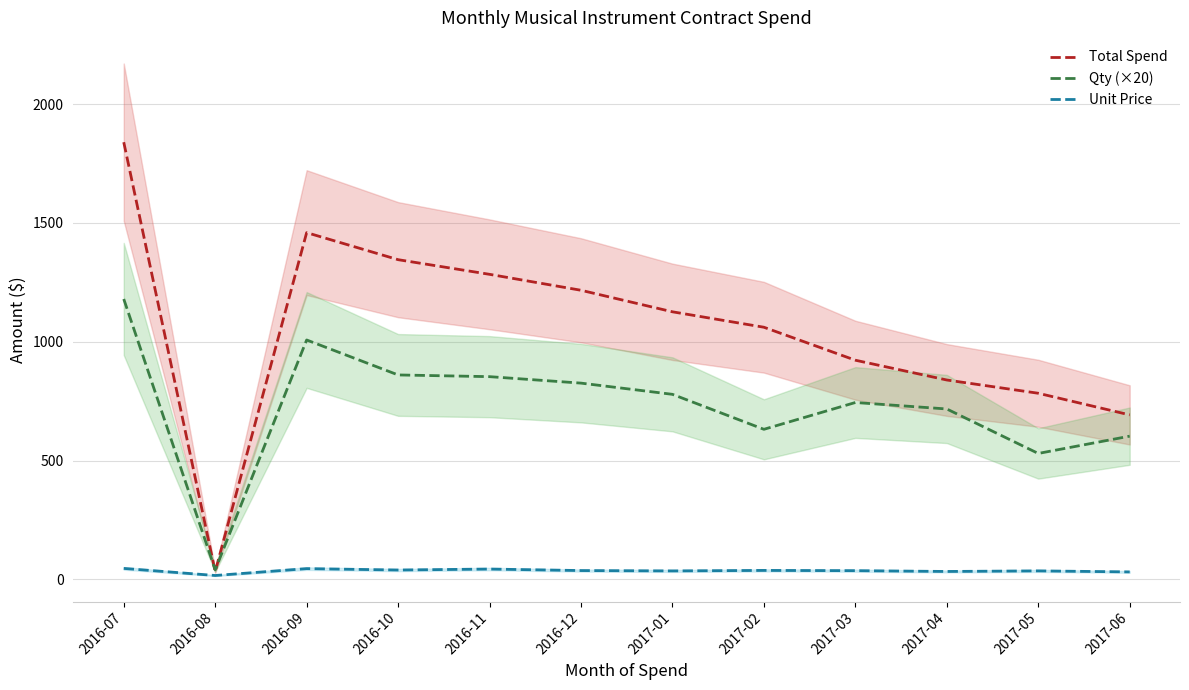

At how many categories does at least one series exceed 954?

7